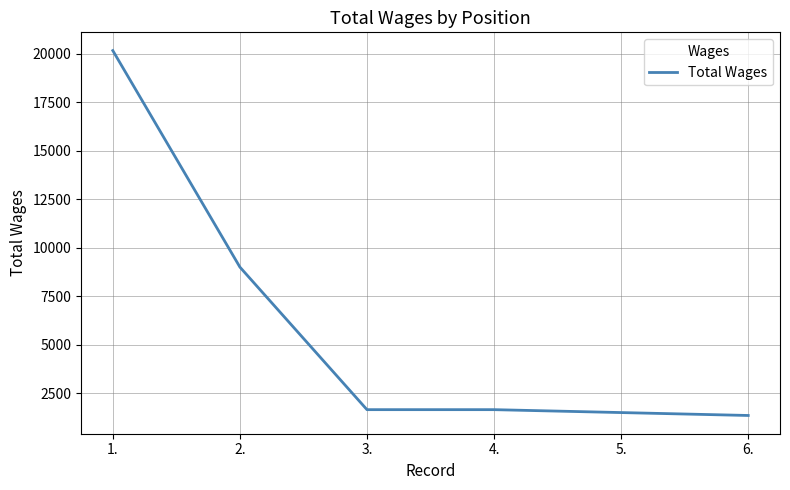

What position from the right is 2.?

5